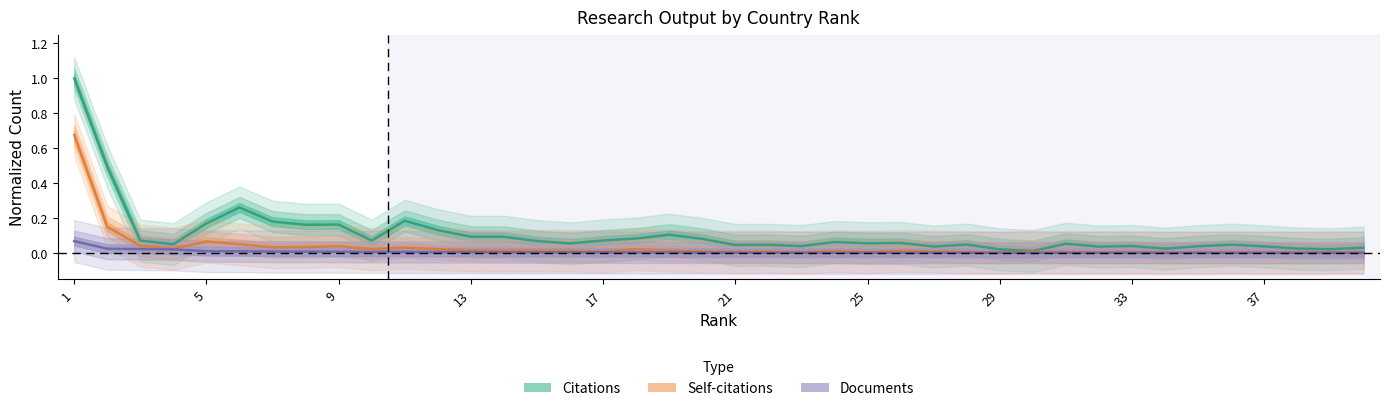

Which has a higher value, 11 or 9?

11